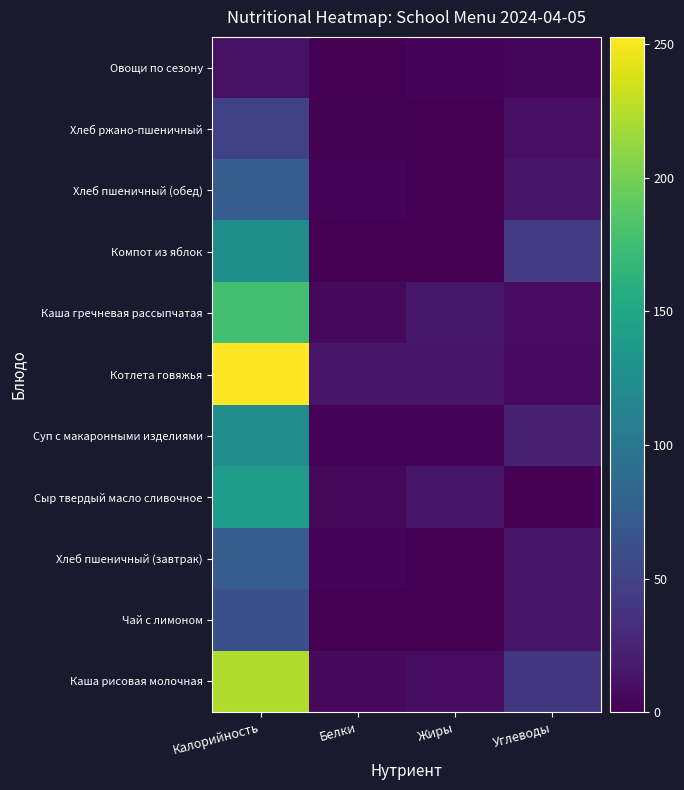

The value of Каша гречневая рассыпчатая at Углеводы is 10.7. True or false?

False